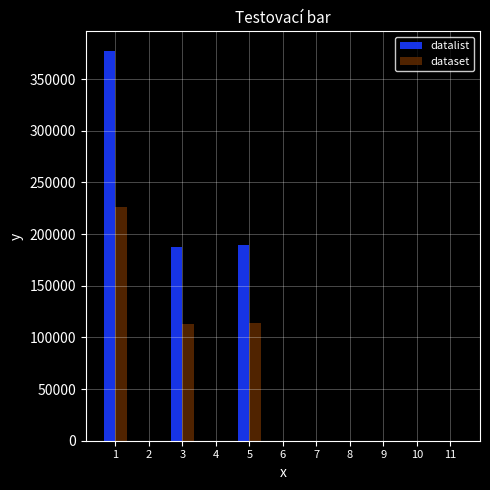

How many values in the dataset series exceed 0?

3